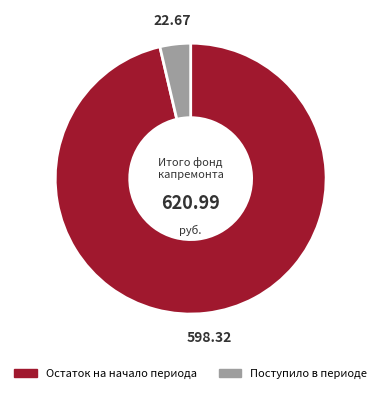

Is there any slice that represents more than half of the pie?

Yes